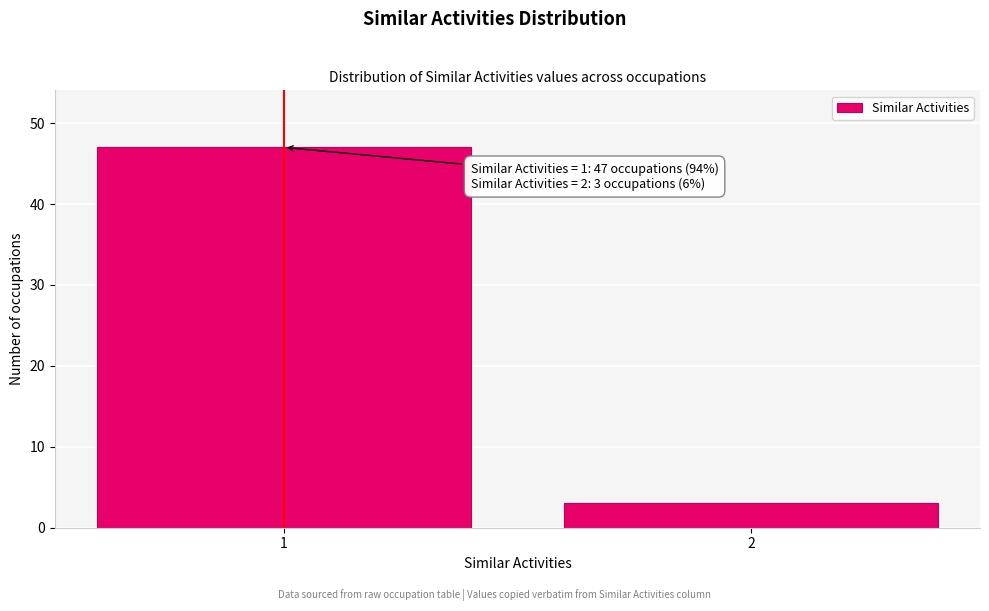

Reading left to right, transcribe all the data shown in this chart.

1=47	2=3